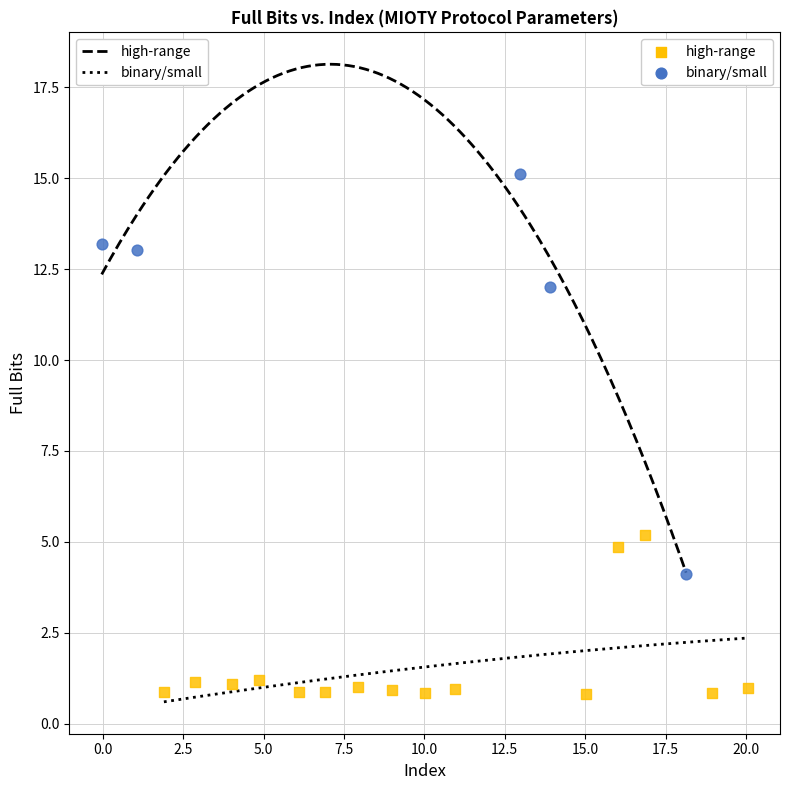

Which series contains the lowest Y value?

binary/small